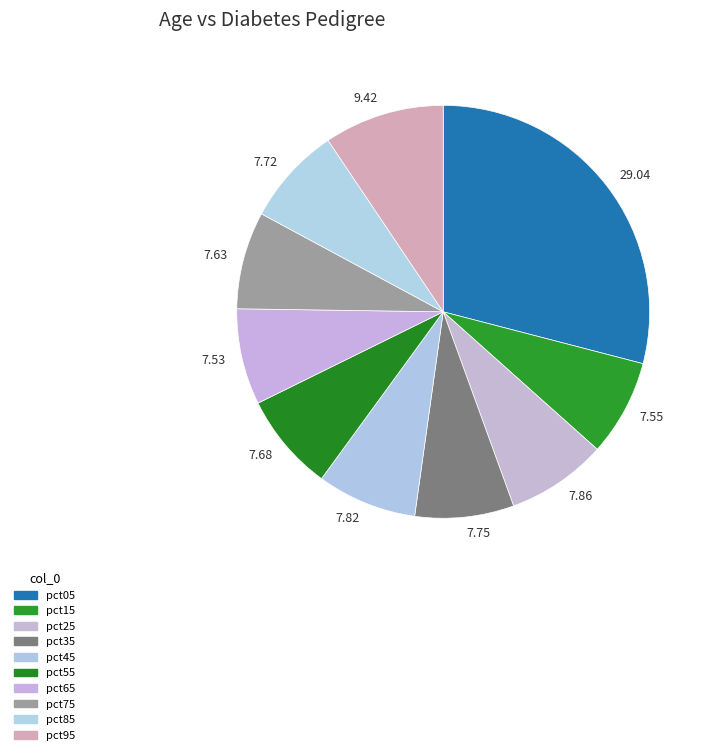

Count the number of slices in the pie.

10